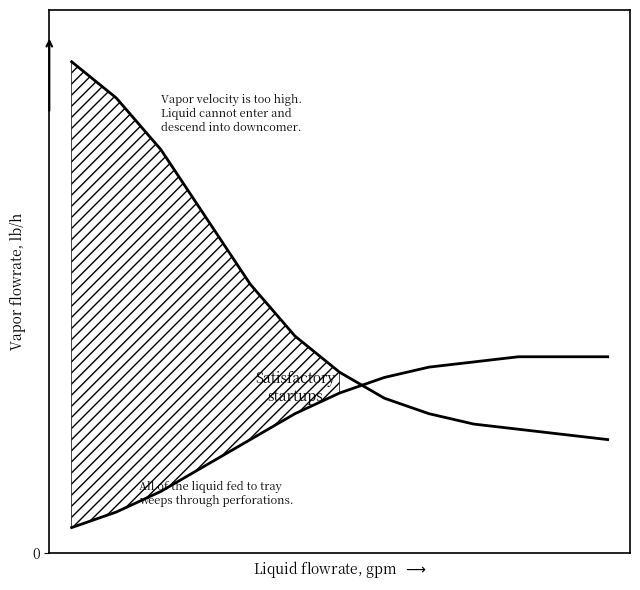

Between 1 and 8, which is larger?

1